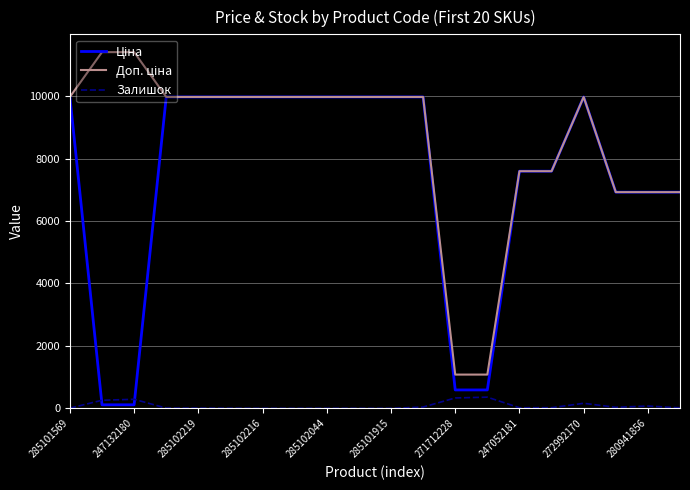

What is the value of the Ціна point at the 13th from the left?

589.9